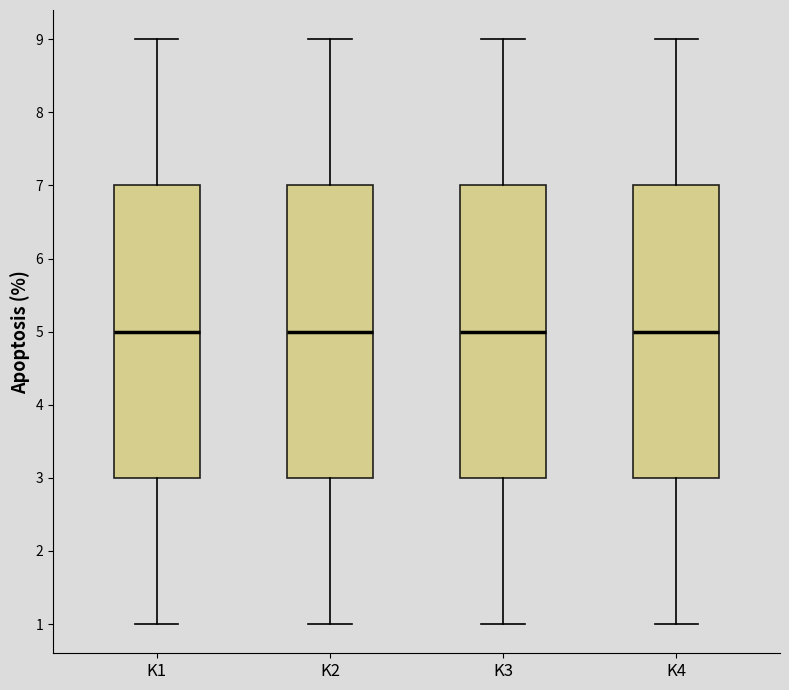

Where does the median line of the box for K1 sit on the y-axis? The values are not printed on the chart, so give them approximately, as read against the axis.

5